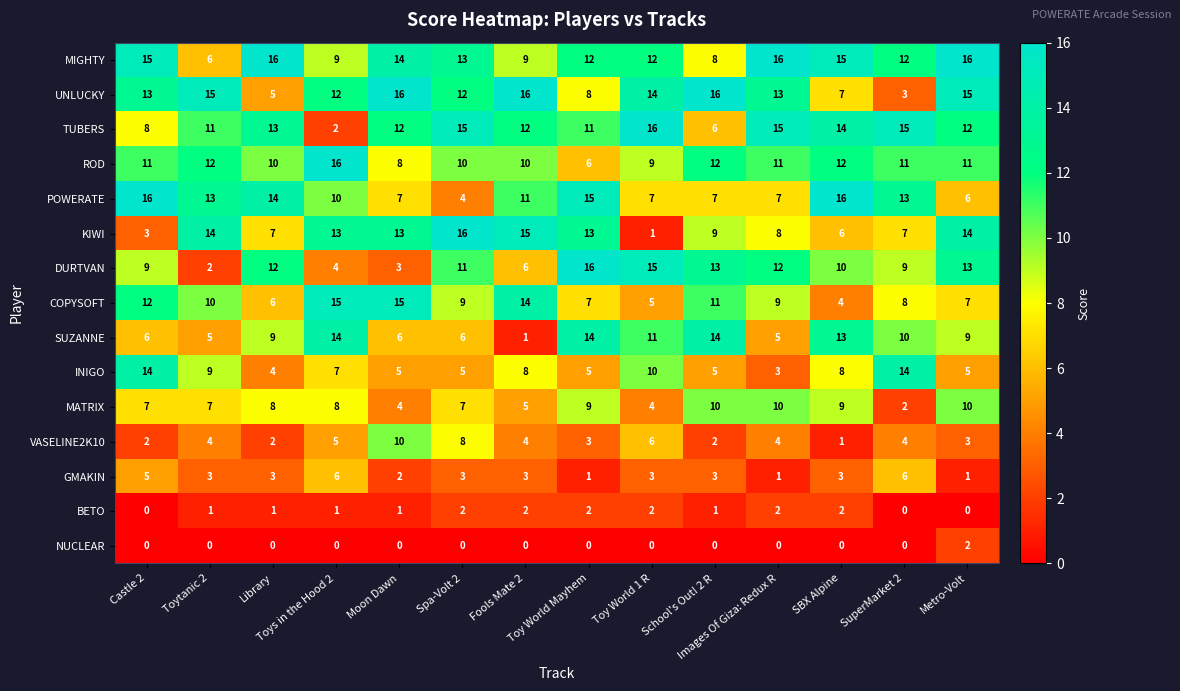

Which series has the largest range (max minus min)?

KIWI